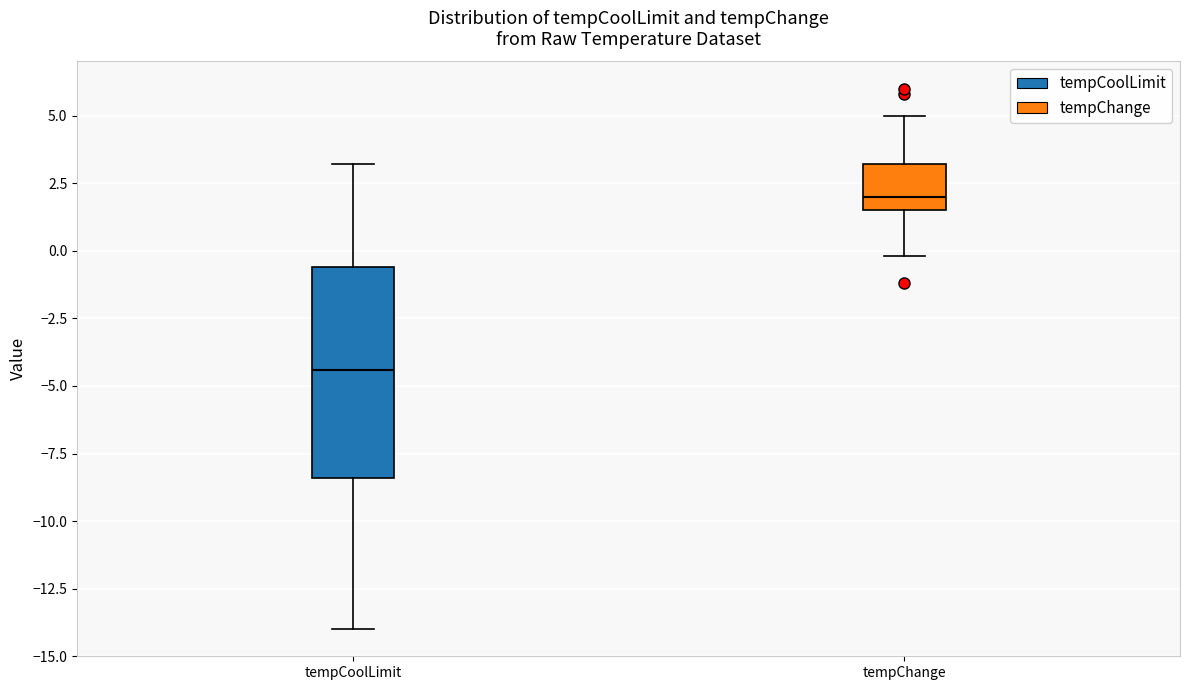

Which box's median line is the lowest?

tempCoolLimit